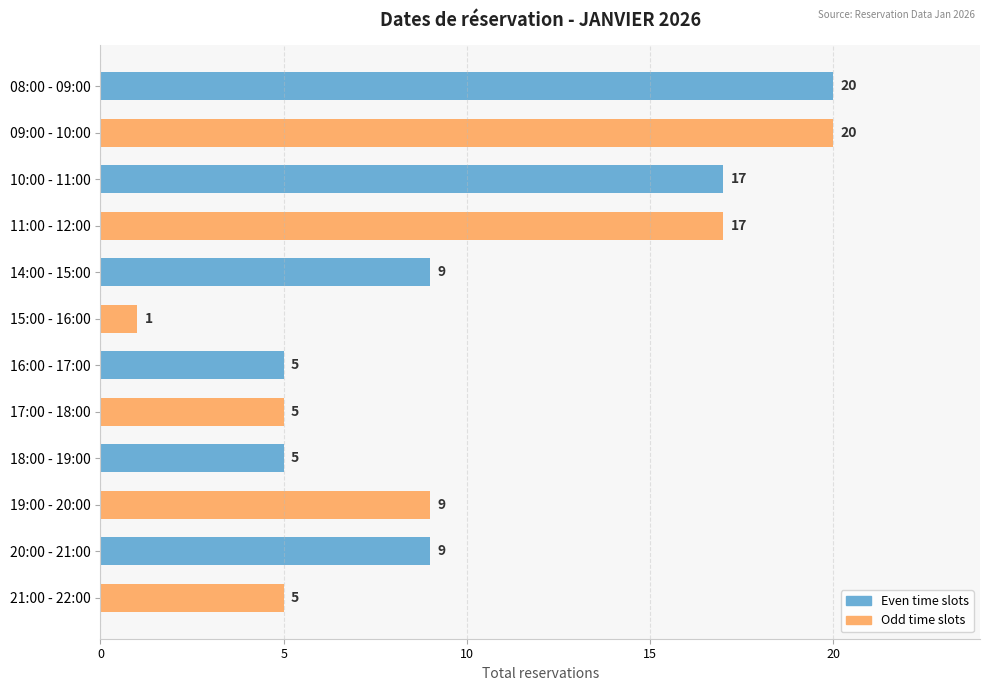

What value does the data have at 20:00 - 21:00, to the nearest 10?

10